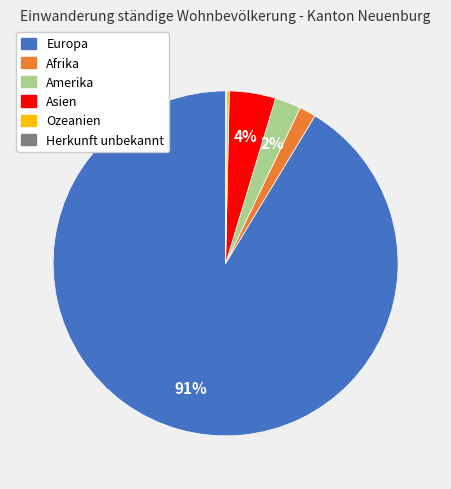

Does Europa represent more than half of the total?

Yes